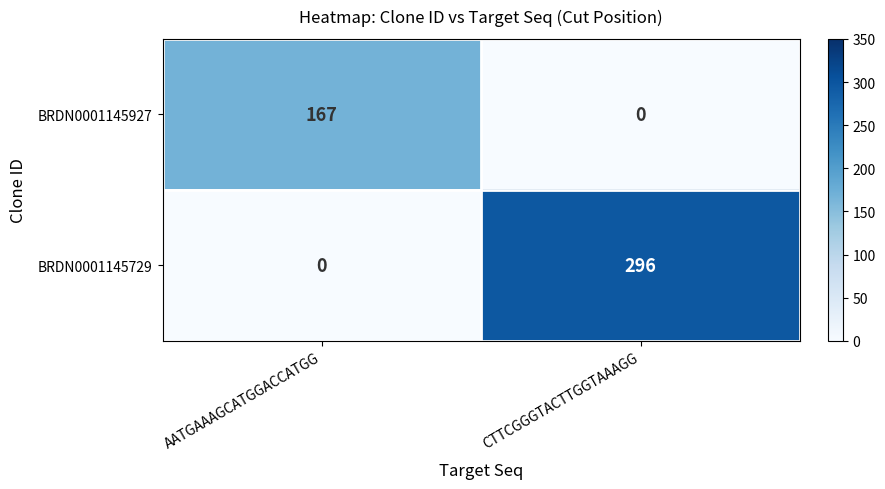

Reading right to left, what are all the values shown in this chart?

BRDN0001145927: 0	167
BRDN0001145729: 296	0